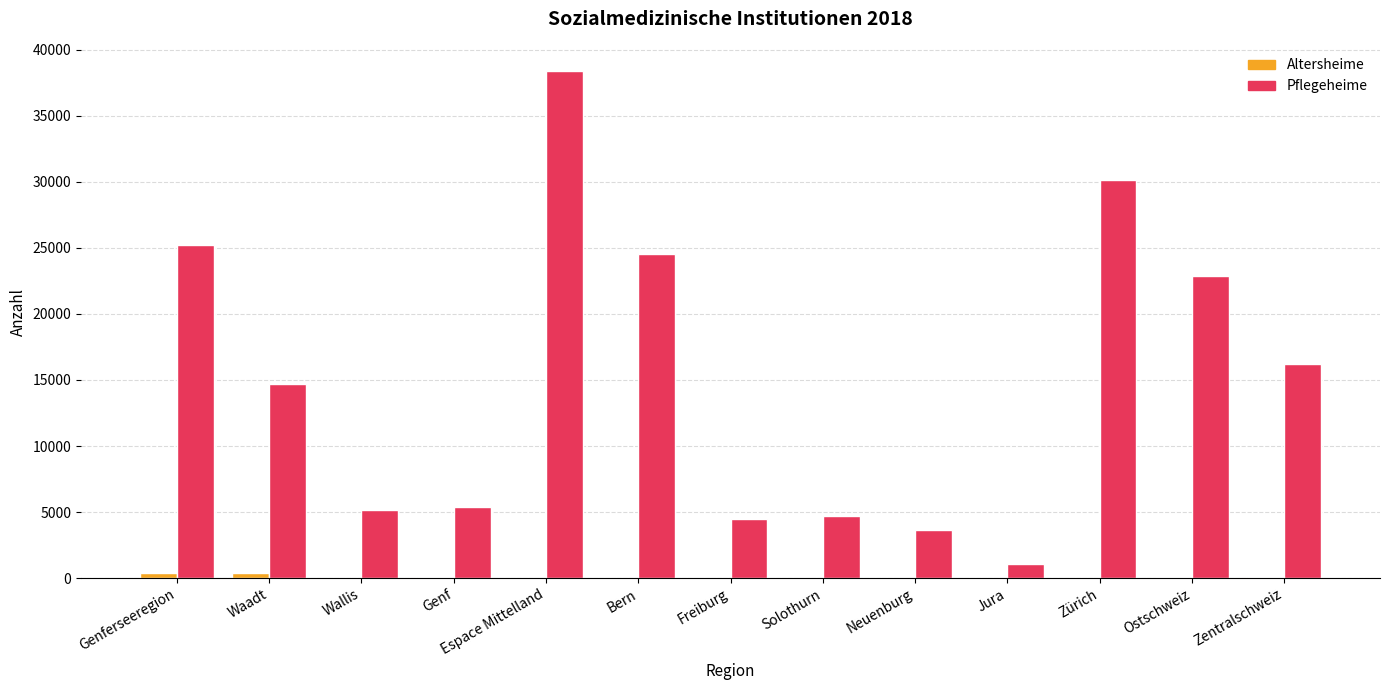

Is the value of Altersheime at Genf greater than the value of Pflegeheime at Bern?

No